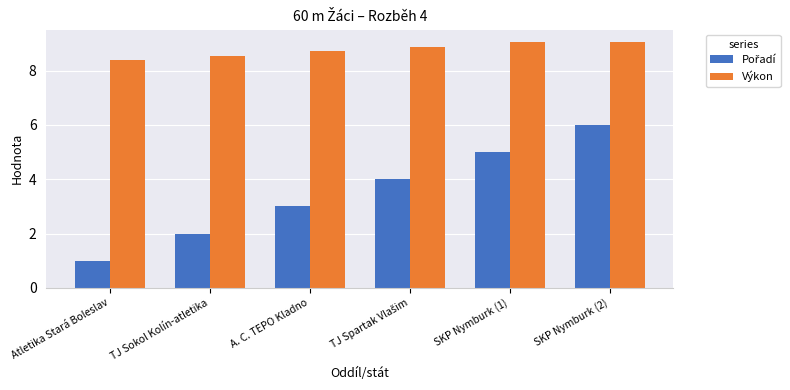

What is the spread (max minus min) of values at SKP Nymburk (2)?

3.1